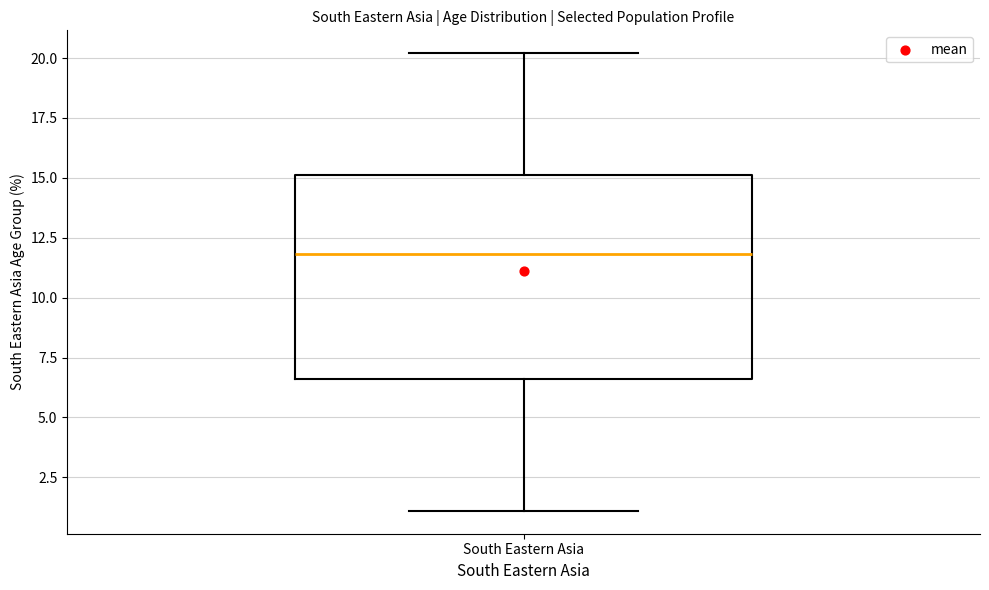

Transcribe this box plot: give where the median line is, the range the box spans, and where the two whiskers end, as read against the y-axis. The values are not printed on the chart, so give them approximately, as read against the axis.

median 12.0, box 6.5 to 15.0, whiskers 1.0 to 20.0